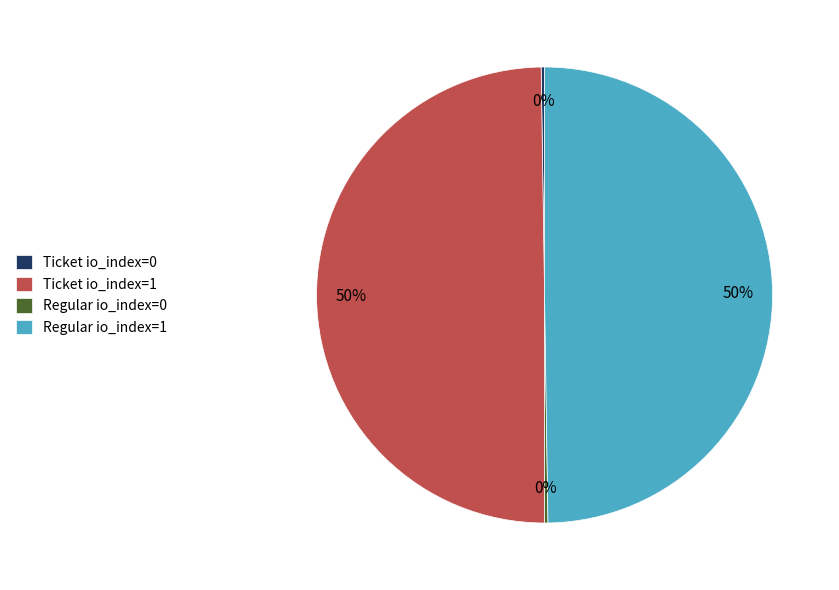

True or false: Regular io_index=1 accounts for 50% of the total.

True